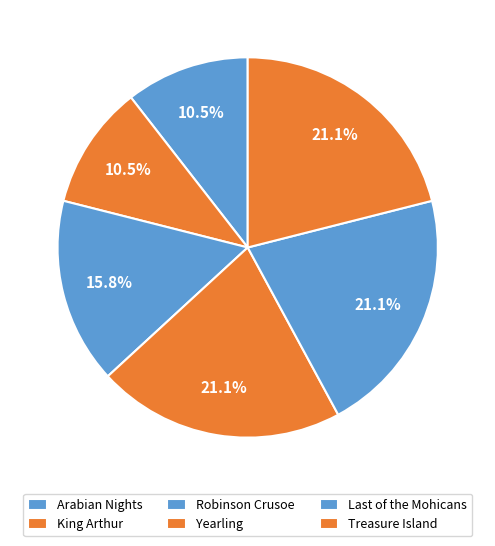

How many slices are in this pie chart?

6